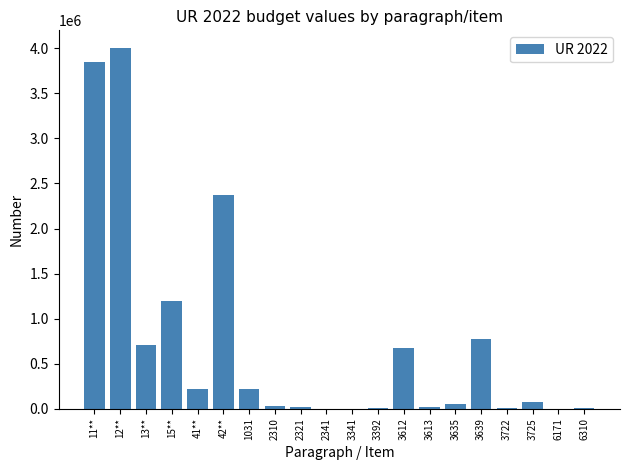

Between 12** and 13**, which is larger?

12**